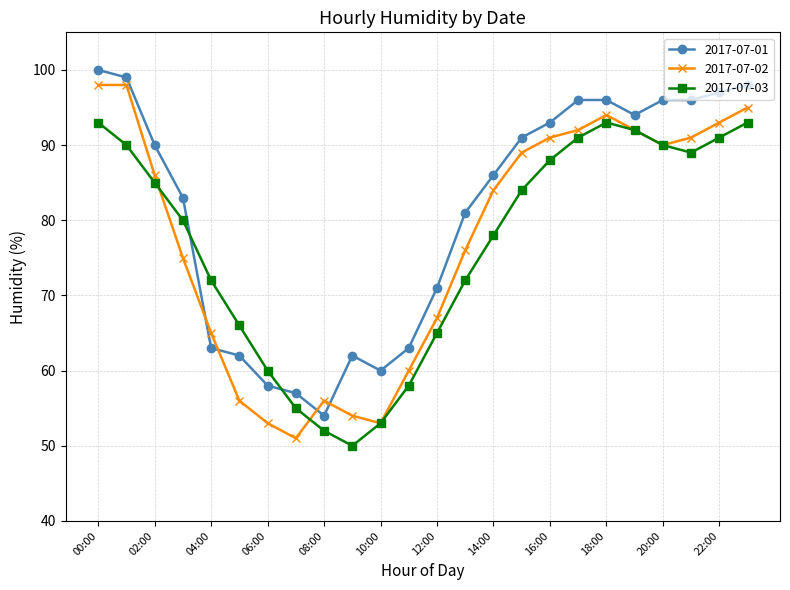

What is the value of the 2017-07-03 point at the 18th from the left?

91